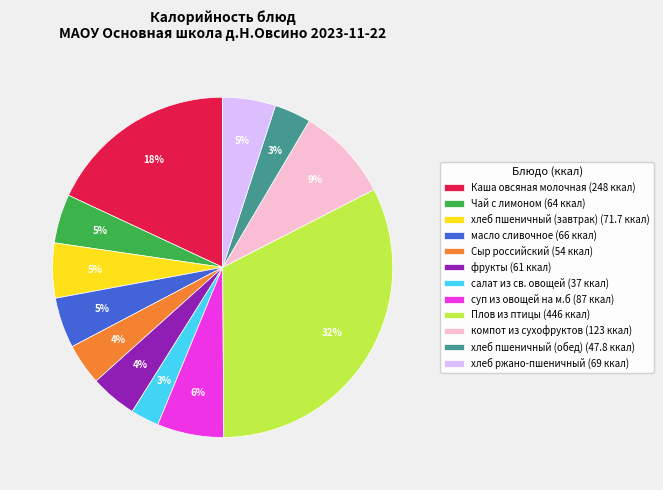

The компот из сухофруктов slice represents 2% of the pie. True or false?

False